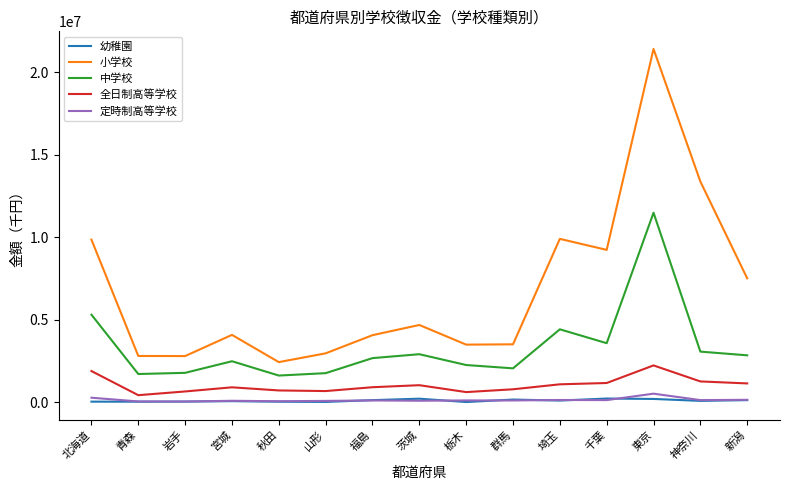

True or false: 小学校 and 中学校 intersect in this chart.

False